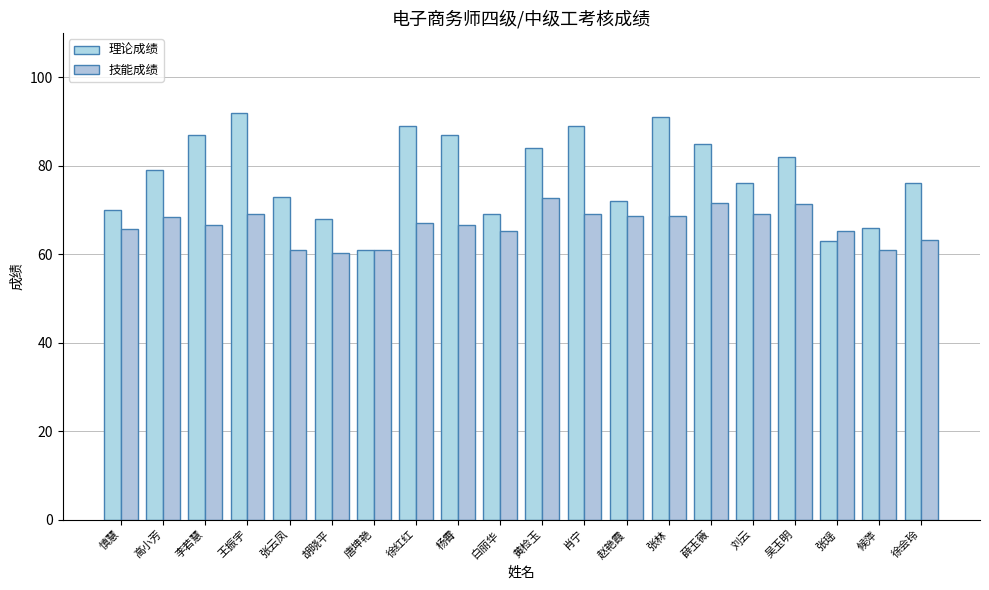

Reading right to left, what are all the values shown in this chart?

理论成绩: 76.0	66.0	63.0	82.0	76.0	85.0	91.0	72.0	89.0	84.0	69.0	87.0	89.0	61.0	68.0	73.0	92.0	87.0	79.0	70.0
技能成绩: 63.3	61.0	65.3	71.3	69.0	71.6	68.6	68.6	69.0	72.6	65.3	66.6	67.0	61.0	60.3	61.0	69.0	66.7	68.3	65.7